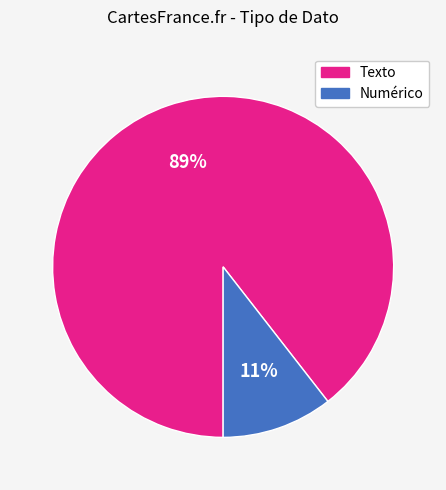

Rank the categories by value from highest to lowest.

Texto, Numérico